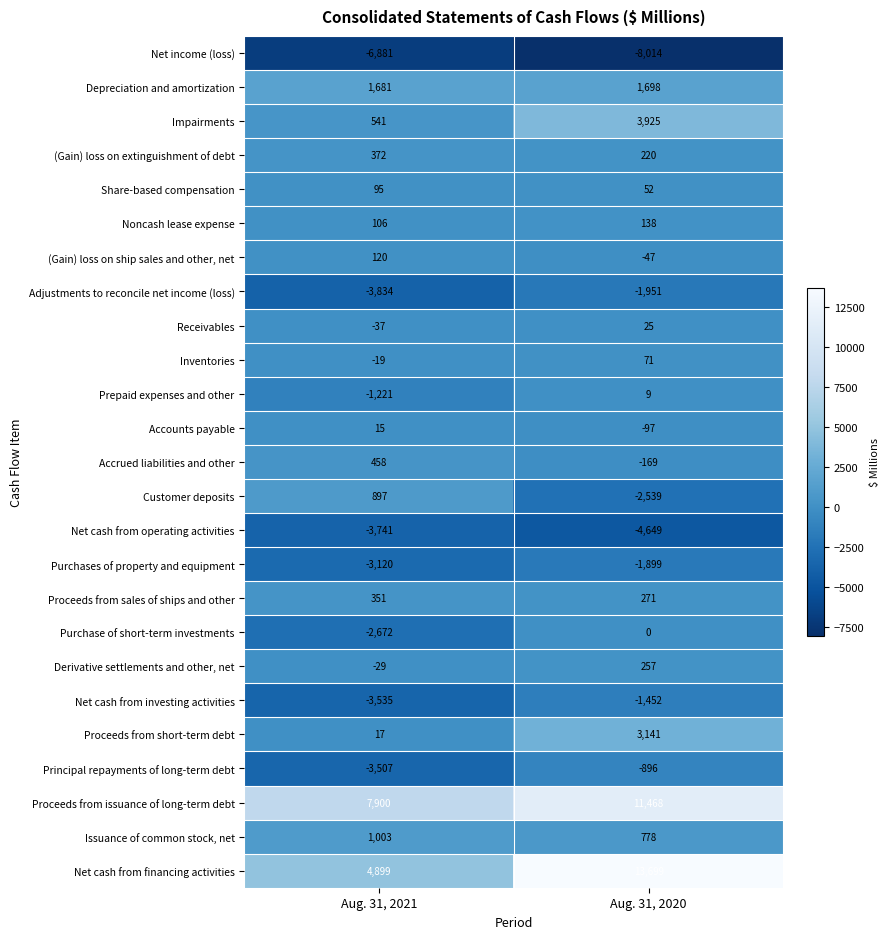

Between Aug. 31, 2021 and Aug. 31, 2020, which series saw the biggest shift?

Net cash from financing activities